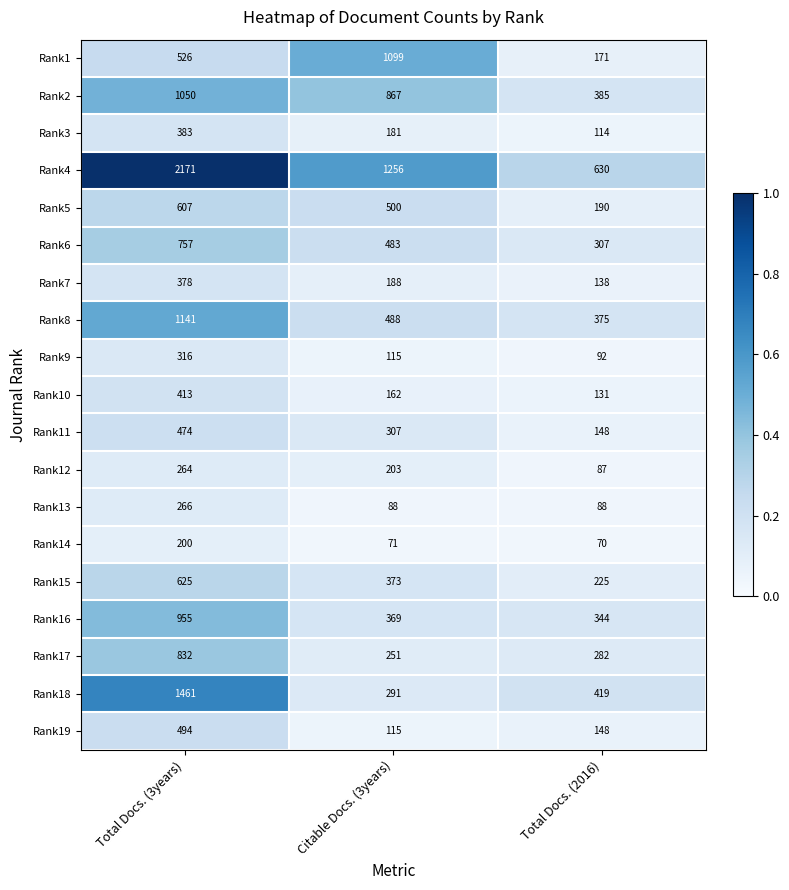

At which category is the sum across all series the highest?

Total Docs. (3years)